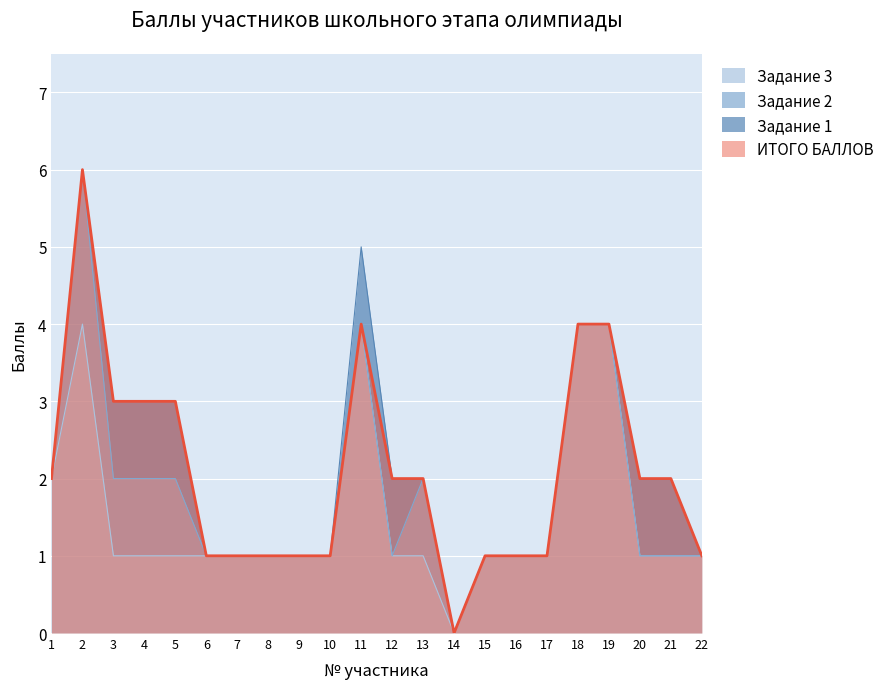

What is the sum of all Задание 3 values?

34